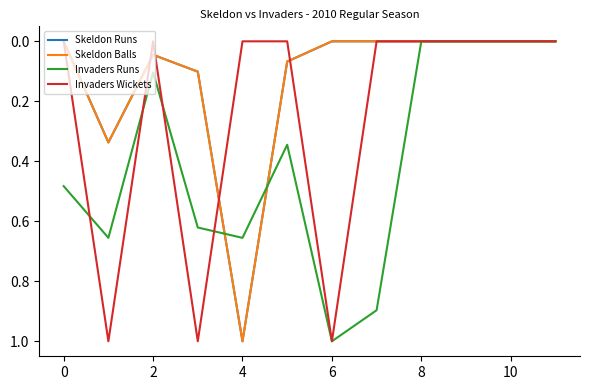

Does the chart have visible grid lines?

No